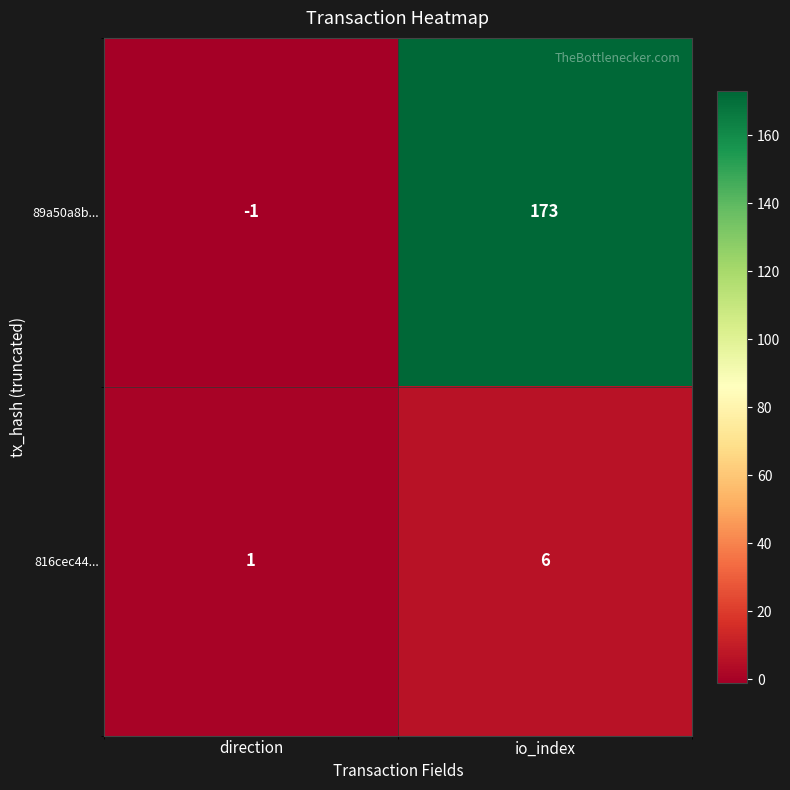

Reading left to right, what are all the values shown in this chart?

89a50a8b...: direction=-1	io_index=173
816cec44...: direction=1	io_index=6